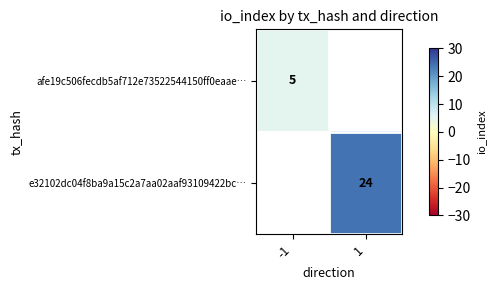

Rank the series by their average value, from lowest to highest.

afe19c506fecdb5af712e73522544150ff0eaae…, e32102dc04f8ba9a15c2a7aa02aaf93109422bc…